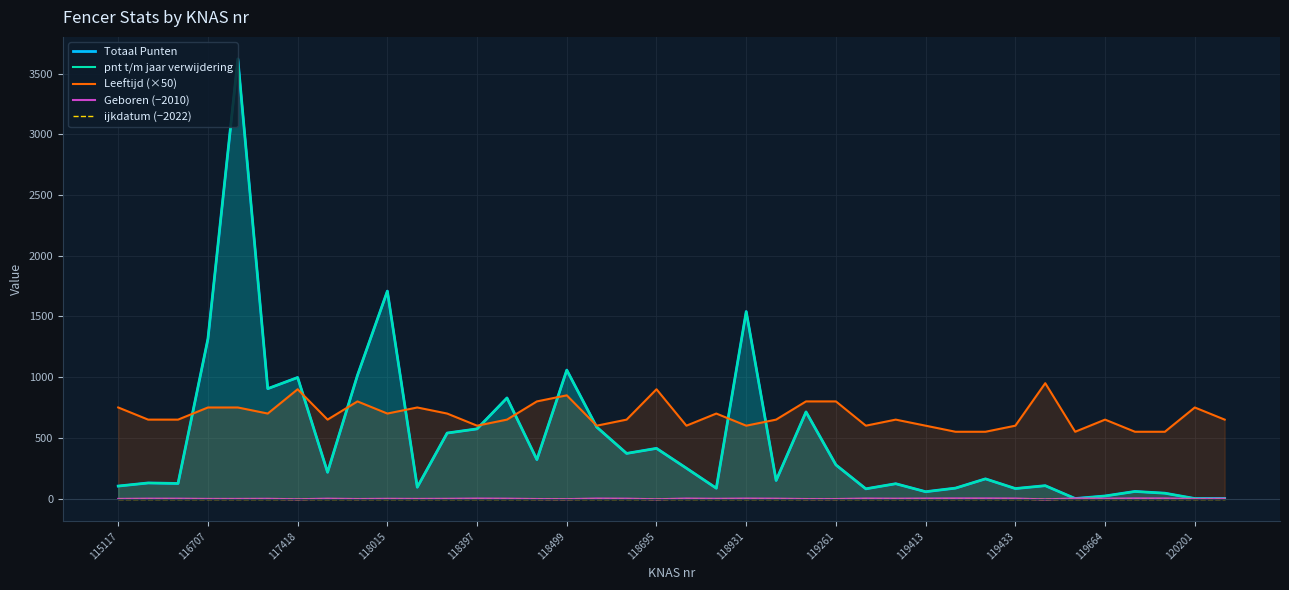

What is the difference between the highest and lowest values at 17?

651.0